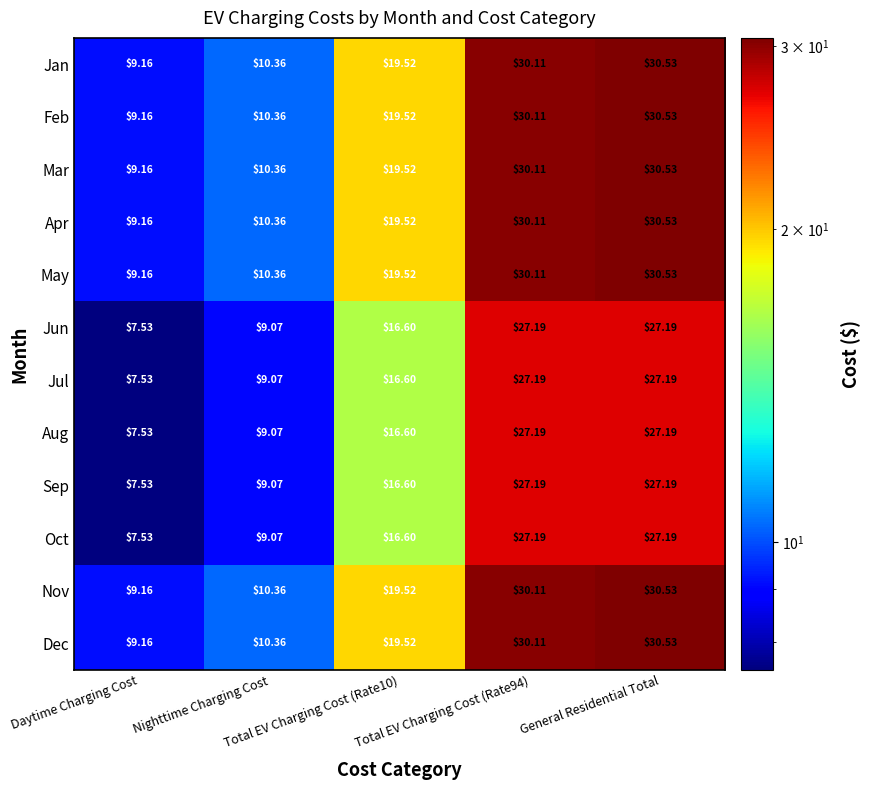

Which label corresponds to the largest value in the chart?

General Residential Total